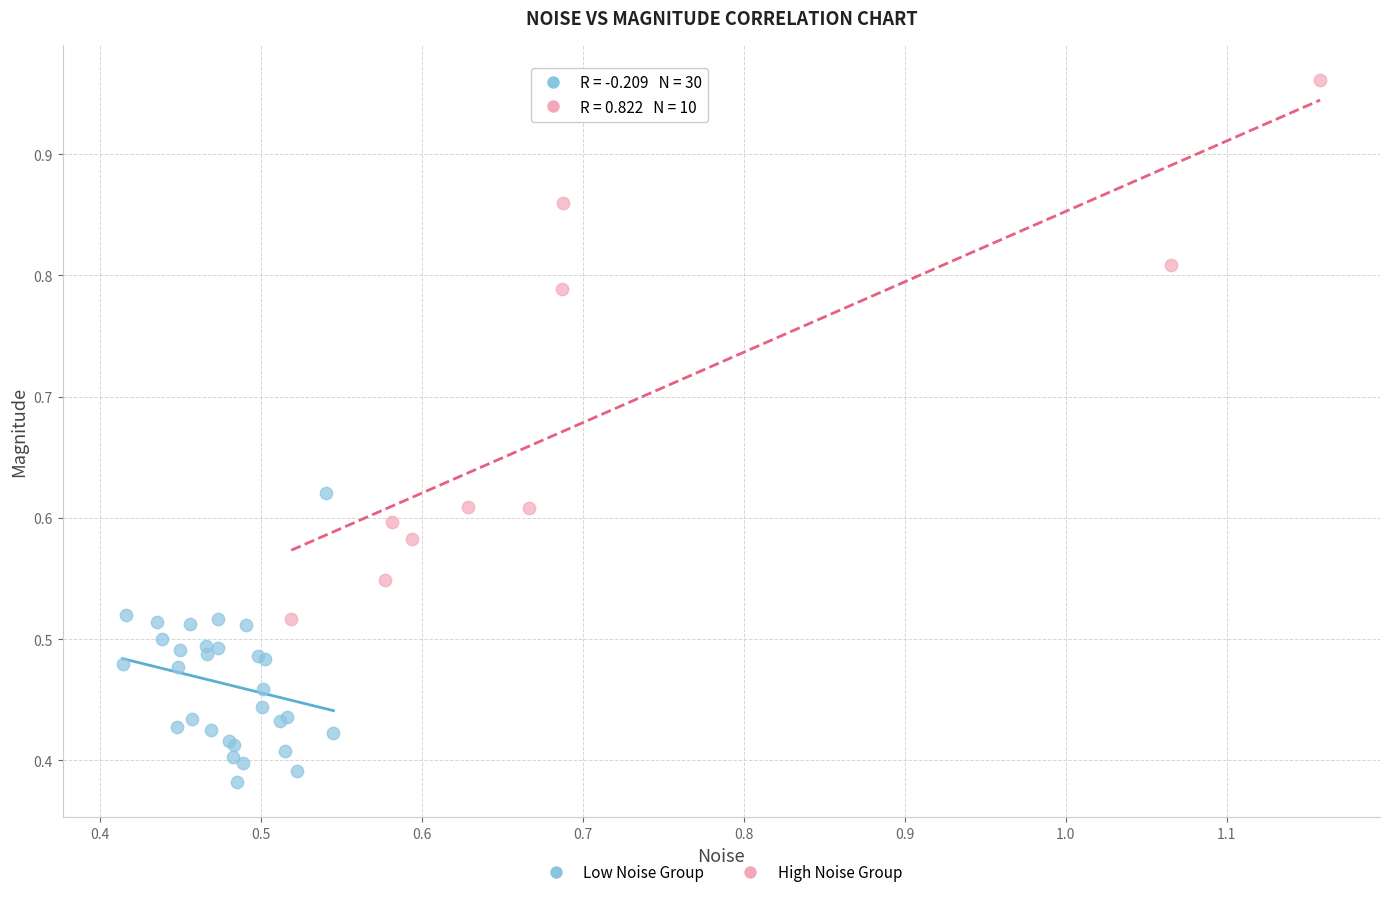

Which series contains the lowest Y value?

Low Noise Group